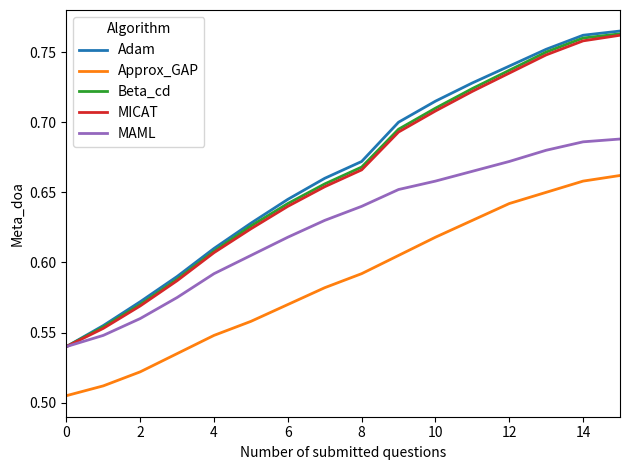

Which series has the widest spread of values?

Adam